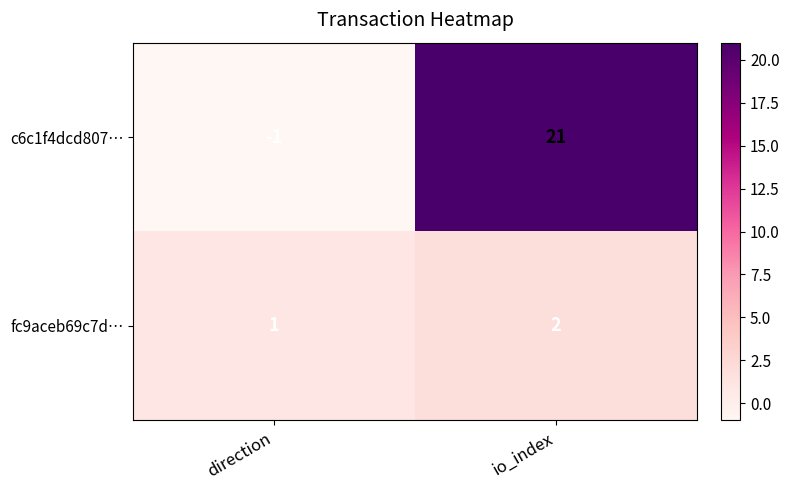

At io_index, list the series in order from largest to smallest.

c6c1f4dcd807…, fc9aceb69c7d…